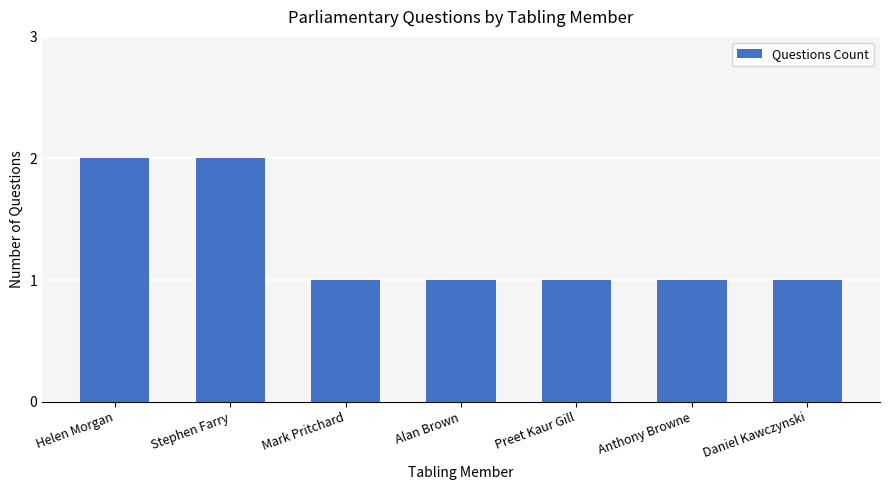

What is the sum of the values at Preet Kaur Gill and Alan Brown?

2